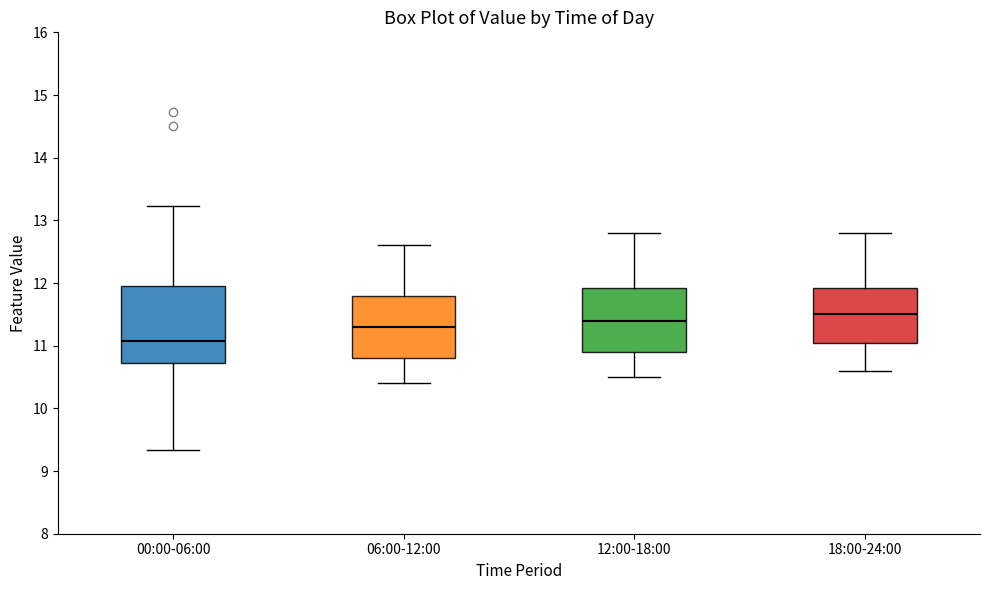

Which box is the tallest, from its lower edge to its upper edge?

00:00-06:00